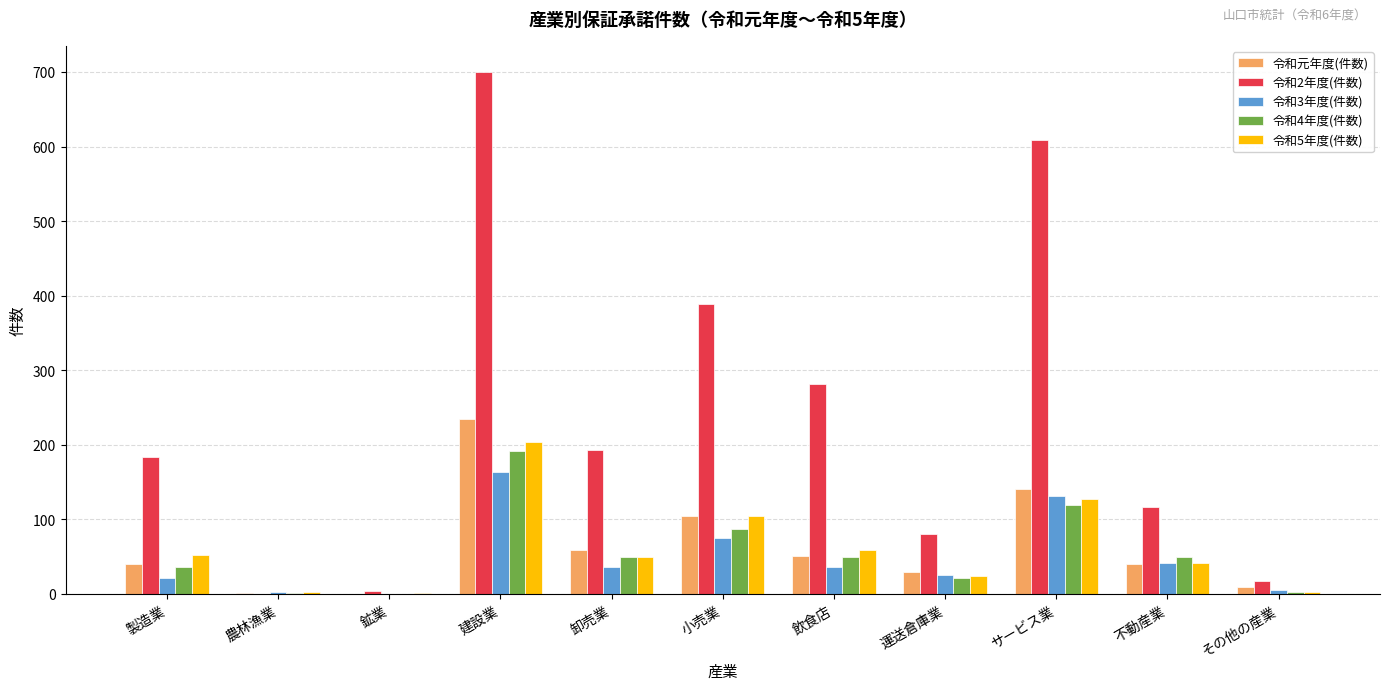

Which series has the largest total across all categories?

令和2年度(件数)